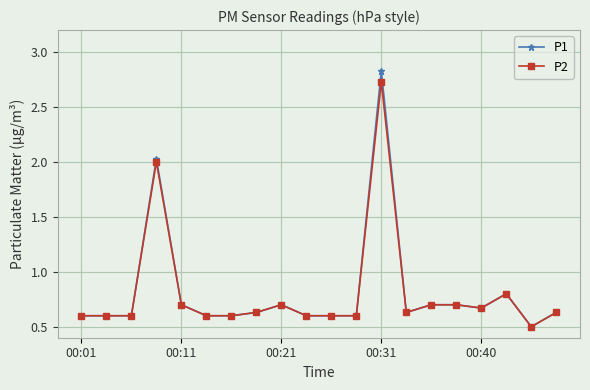

How many series are shown in this chart?

2